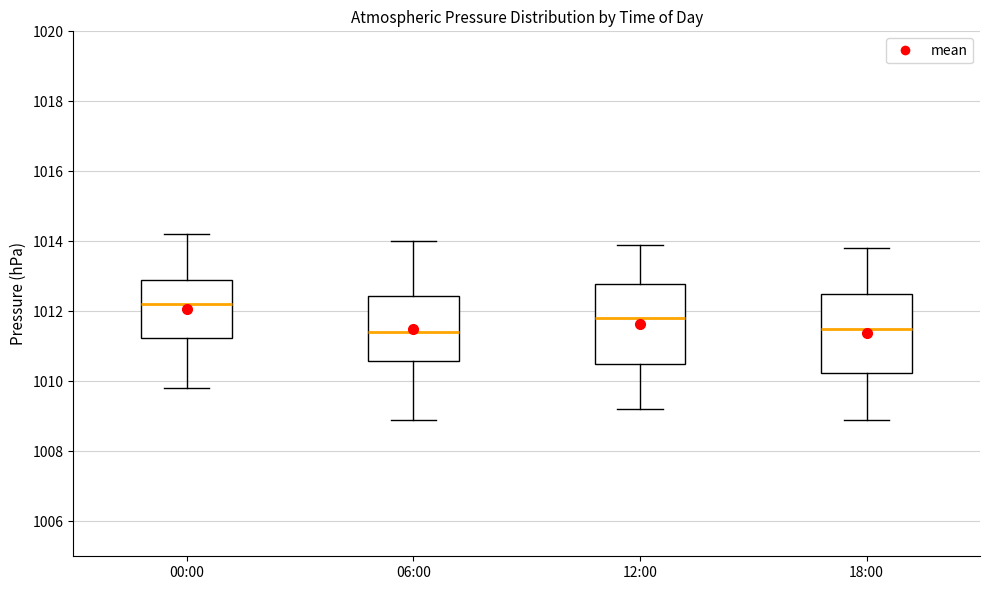

Which box has the highest median line?

00:00